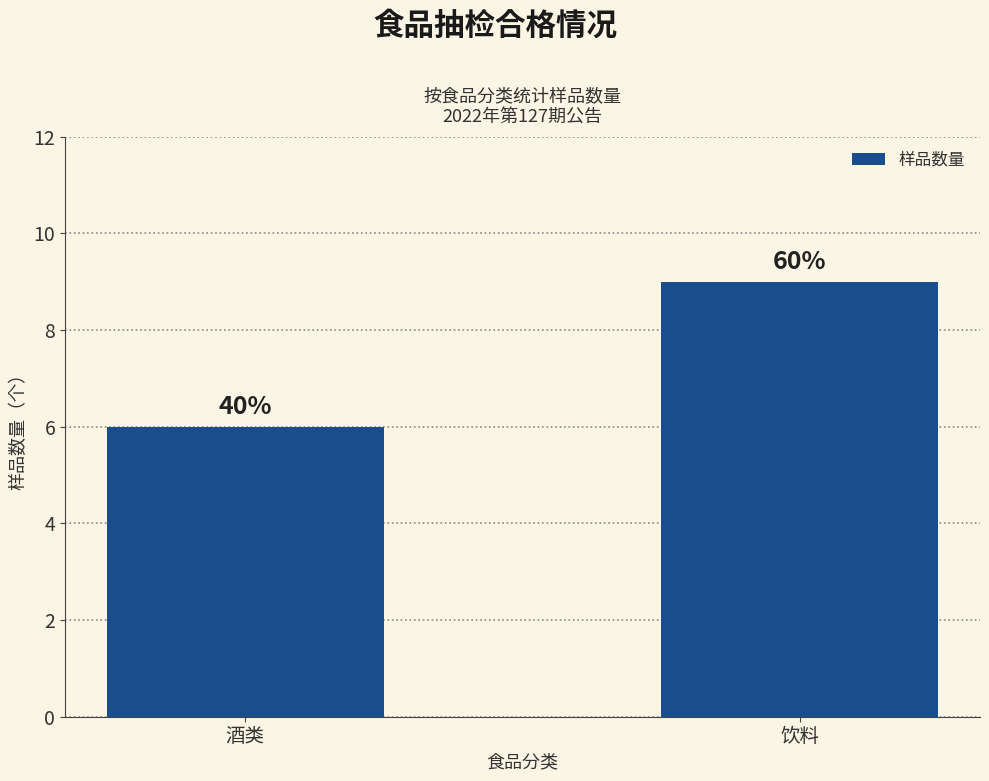

Are the bars horizontal?

No